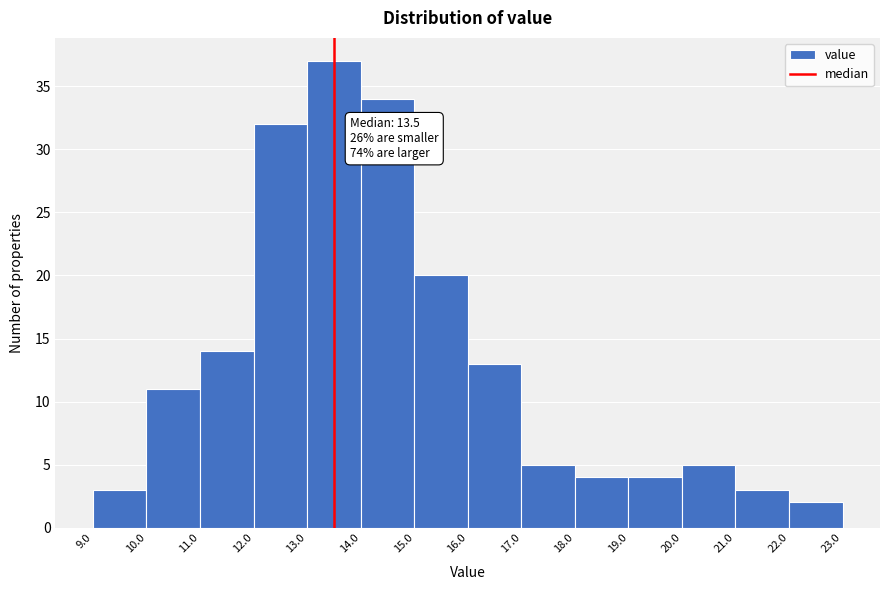

Which range on the x-axis has the tallest bar?

13.0 to 14.0